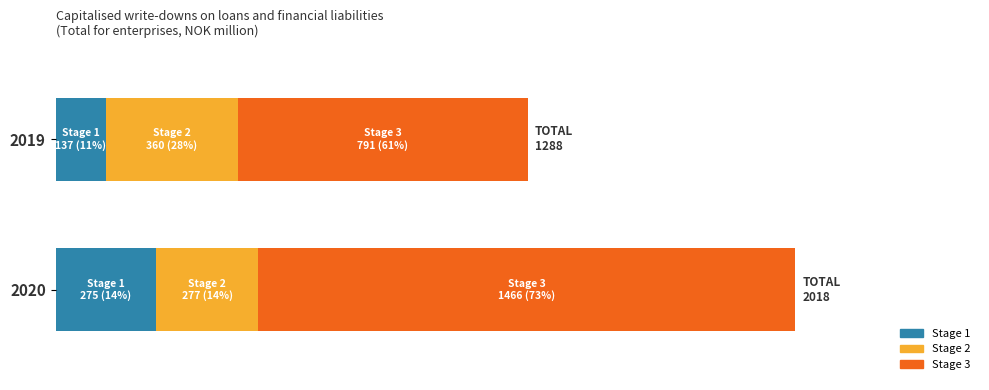

What are all the series names shown in the legend?

Stage 1, Stage 2, Stage 3